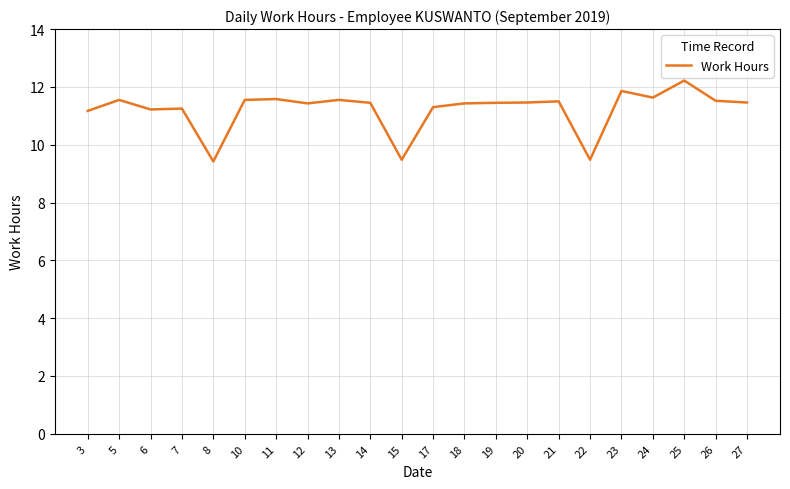

What is the greatest value displayed?

12.2